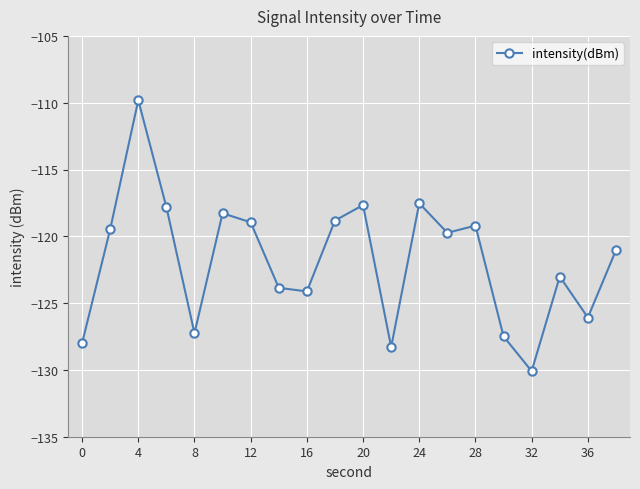

True or false: there are more than 1 points higher than both neighbors.

True